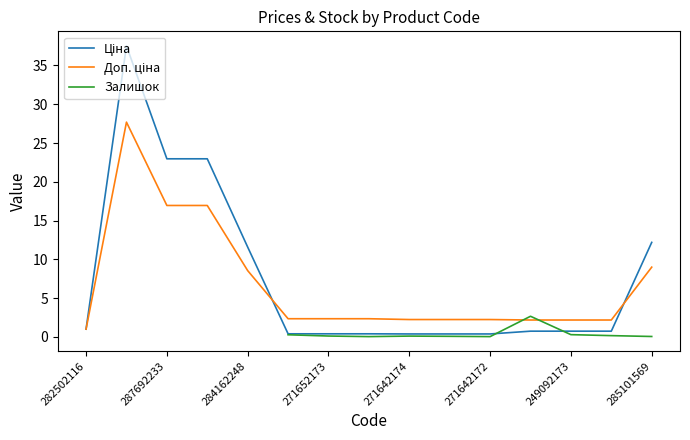

What is the difference between the highest and lowest values at 271642172?

2.1